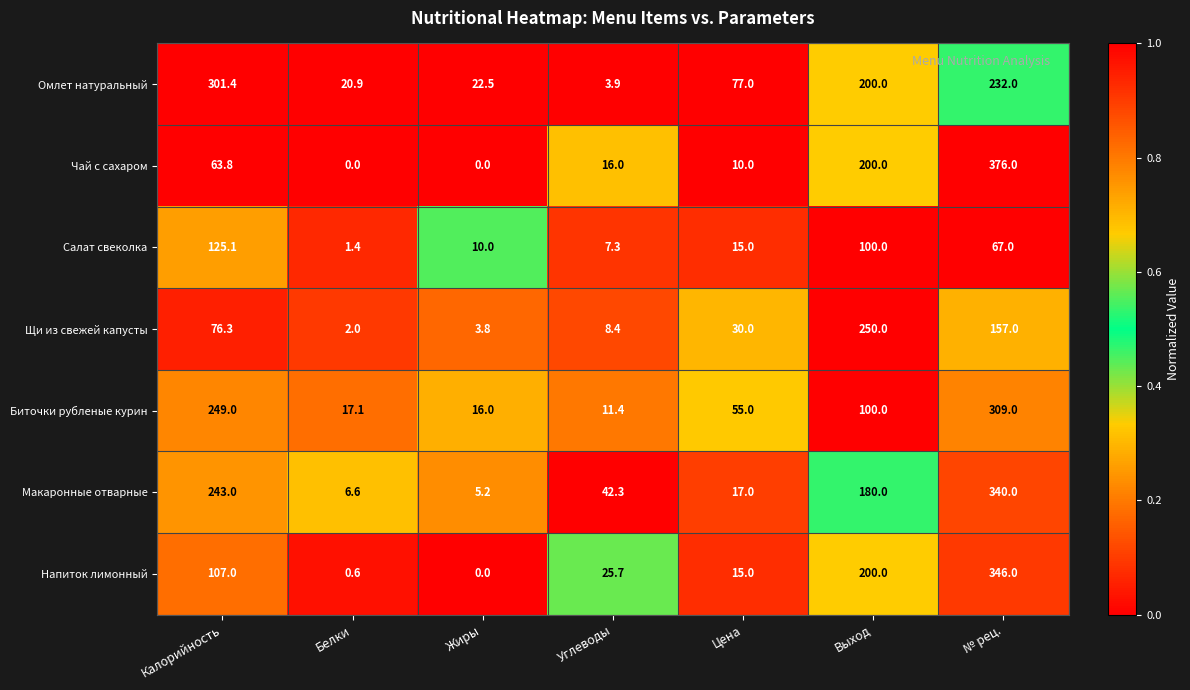

Rank the series by their maximum value, from highest to lowest.

Чай с сахаром, Напиток лимонный, Макаронные отварные, Биточки рубленые курин, Омлет натуральный, Щи из свежей капусты, Салат свеколка